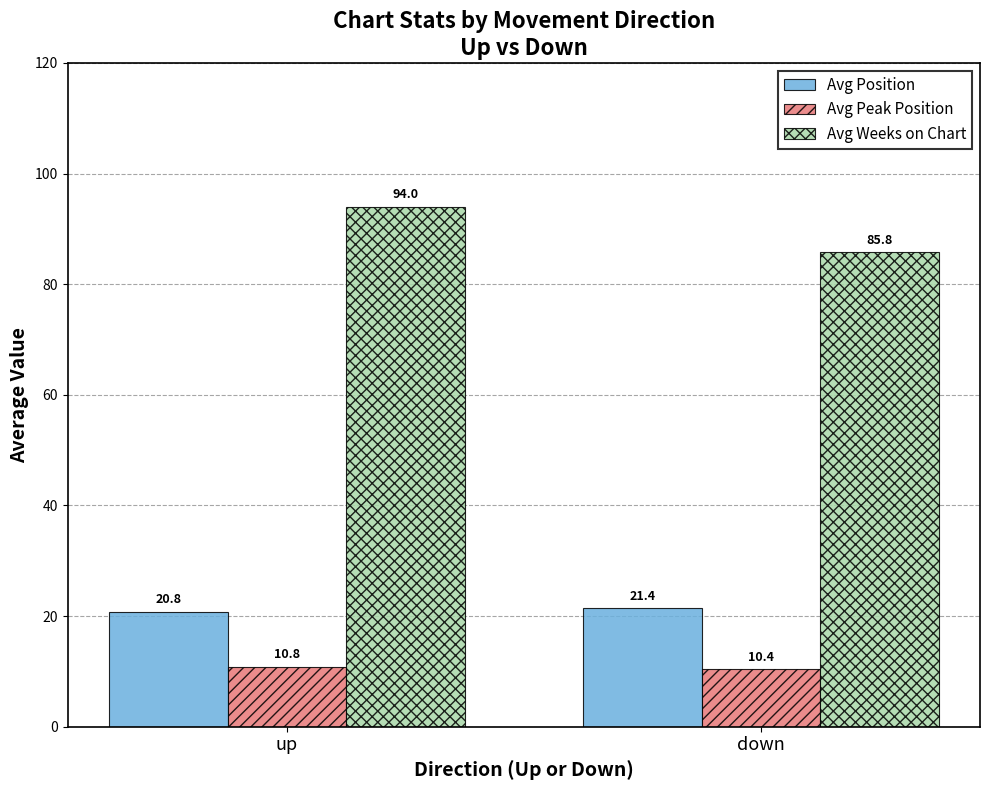

The value of Avg Position at down is 21.4. True or false?

True